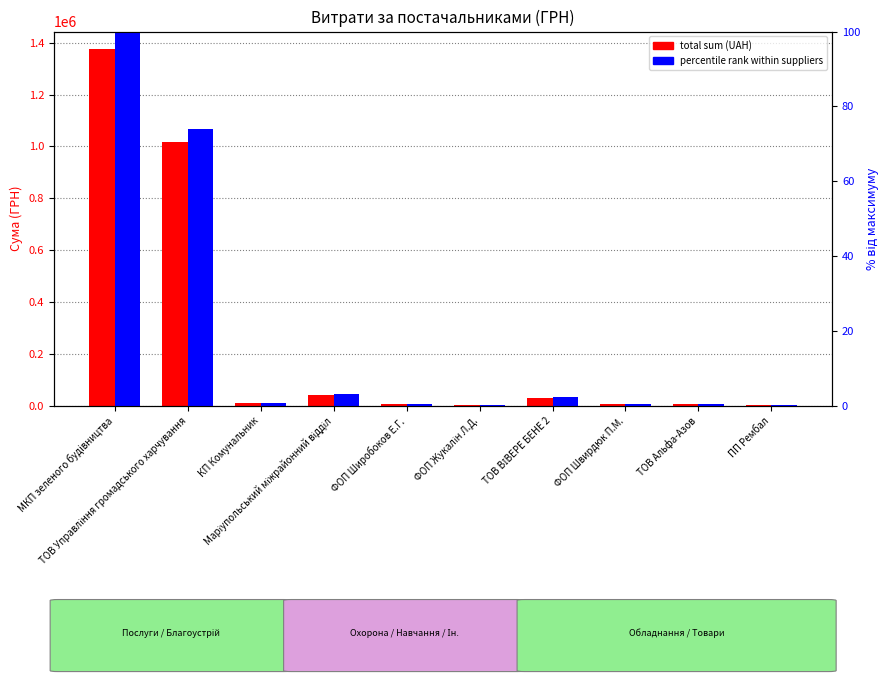

How many bars are there in each group?

2